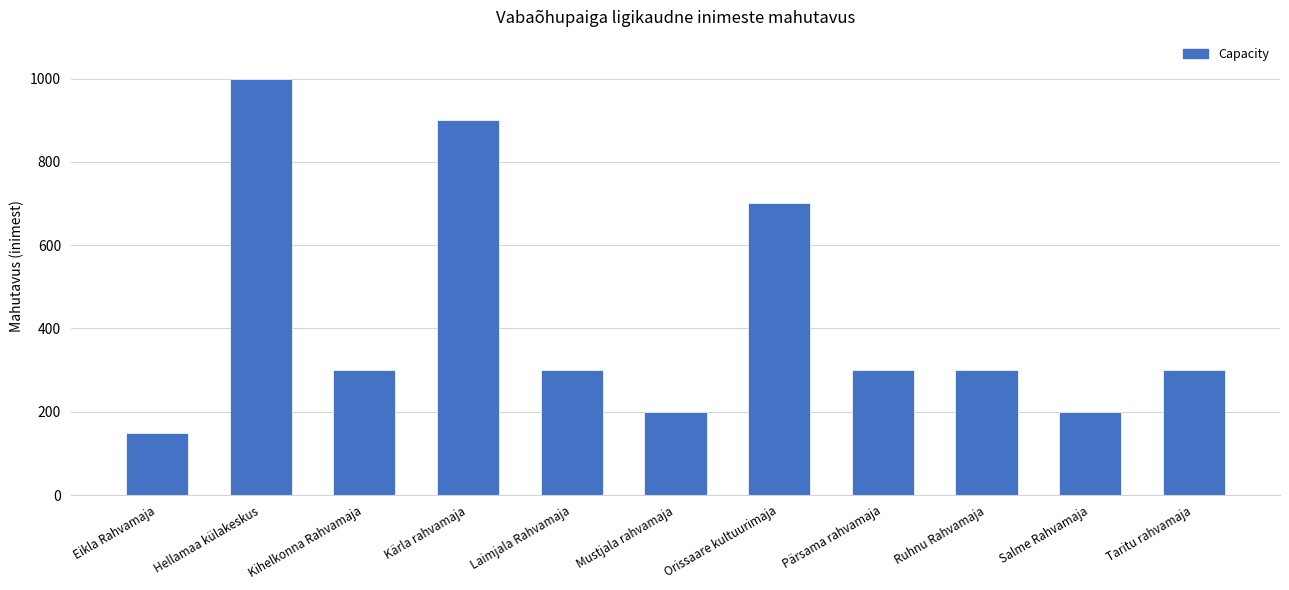

The chart shows a value of 700 at Orissaare kultuurimaja. True or false?

True